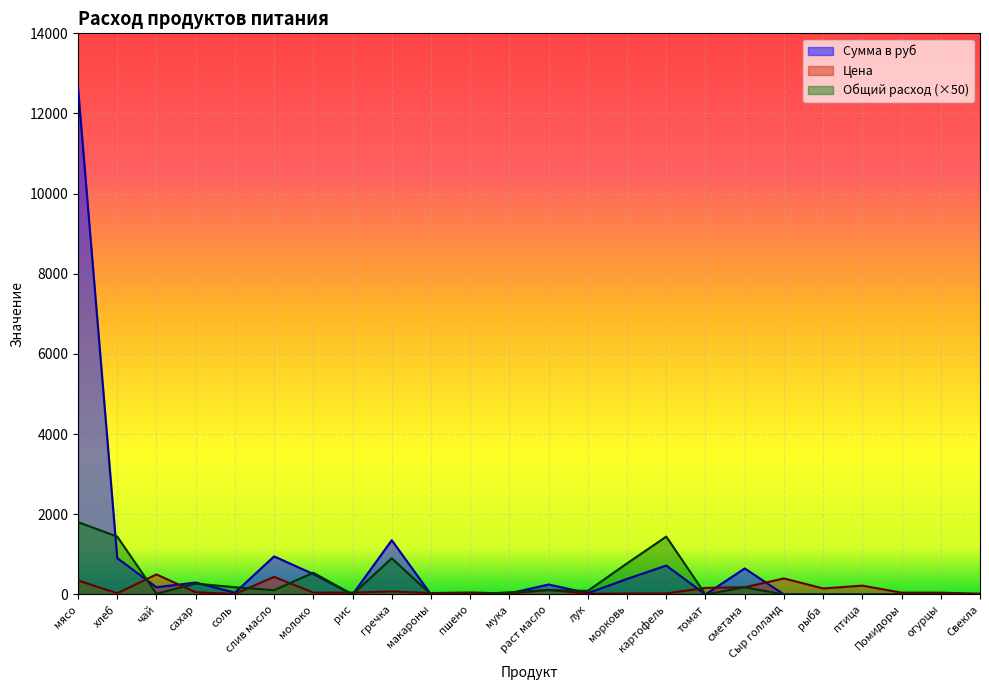

How many positive values does the Общий расход series have?

14